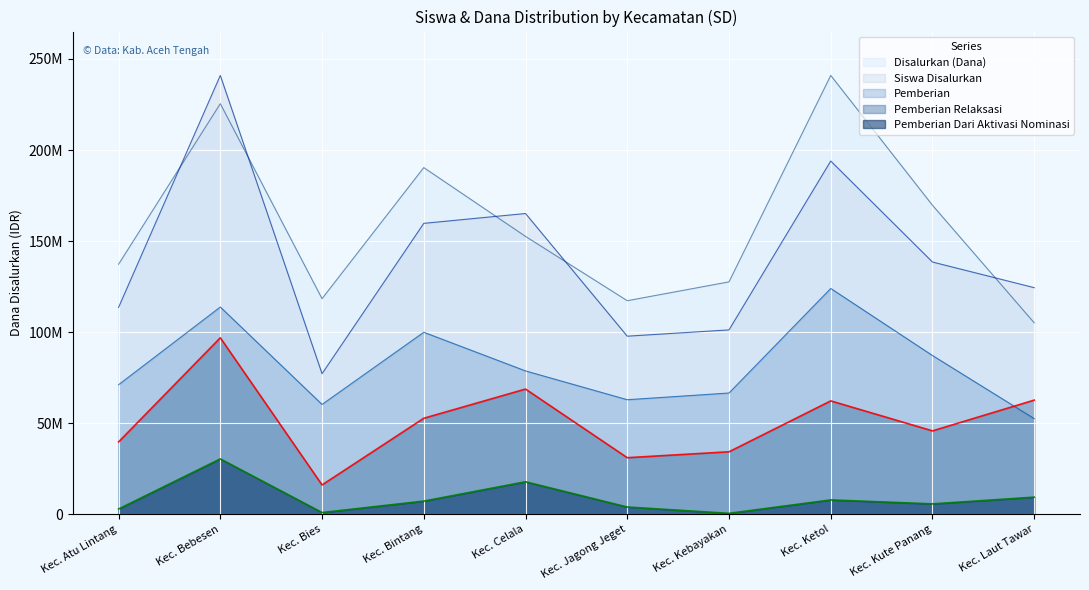

List the labels in order of Pemberian value, smallest first.

Kec. Laut Tawar, Kec. Bies, Kec. Jagong Jeget, Kec. Kebayakan, Kec. Atu Lintang, Kec. Celala, Kec. Kute Panang, Kec. Bintang, Kec. Bebesen, Kec. Ketol